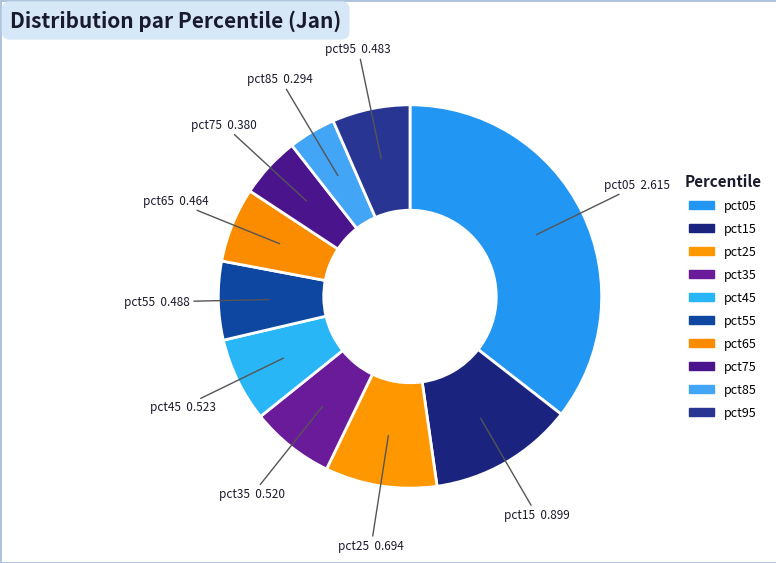

How many segments does this pie chart have?

10